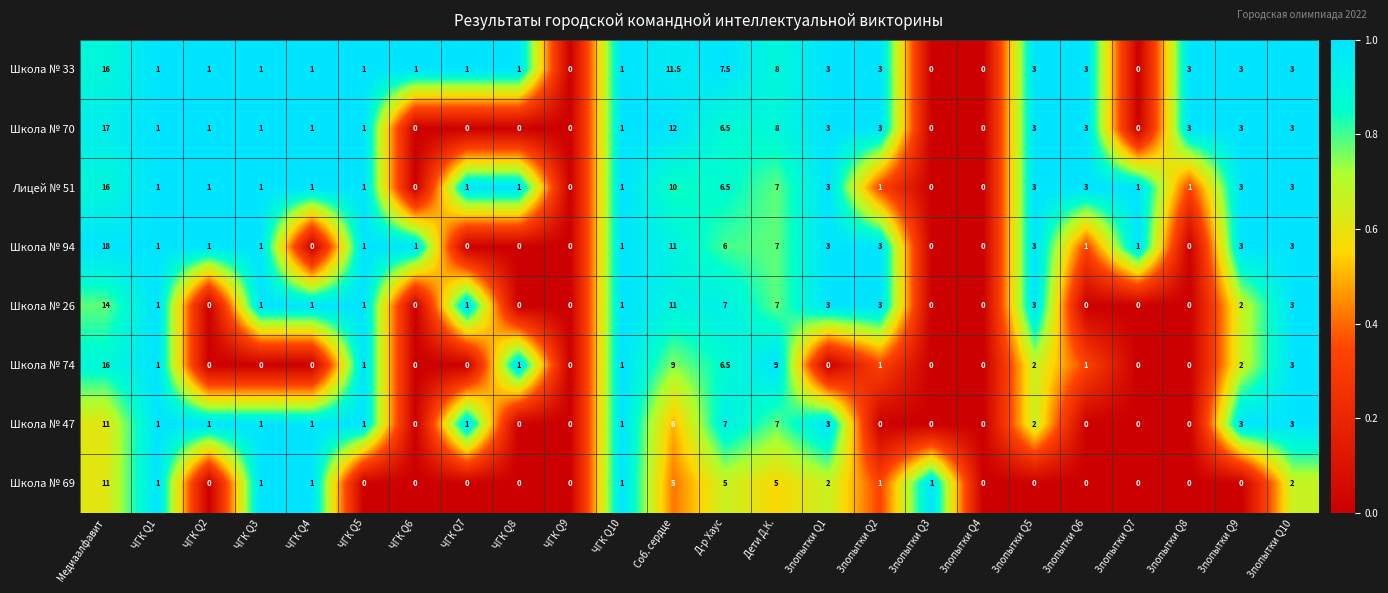

What is the approximate value of Лицей № 51 at Дети Д.К.?

7.0